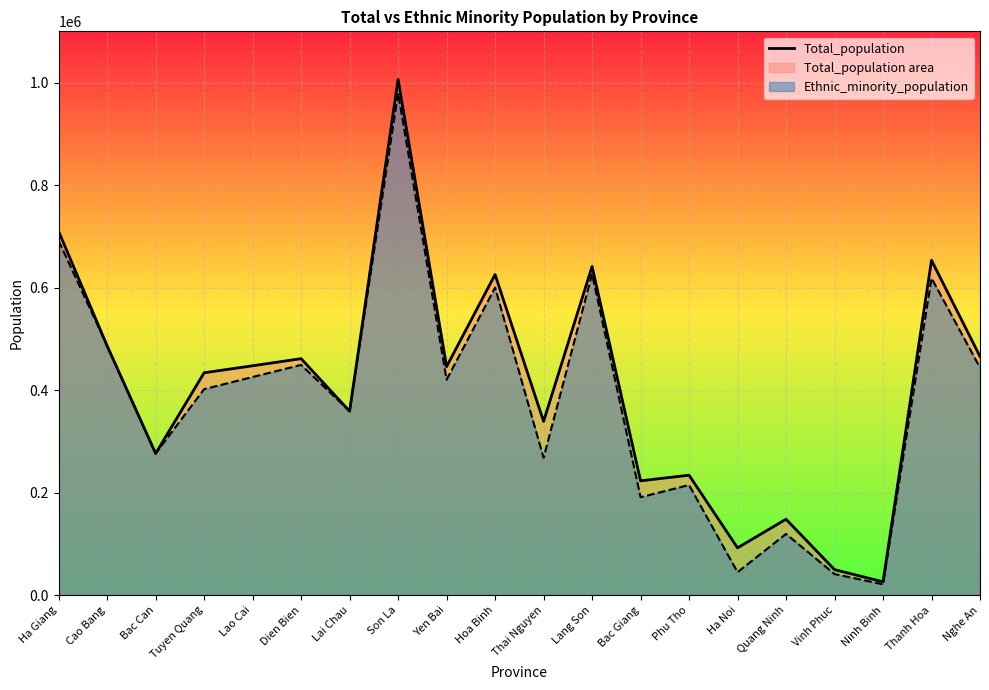

The chart shows a value of 954873 at Hoa Binh. True or false?

False